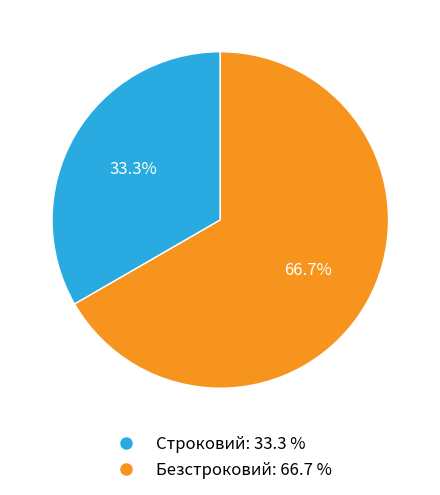

Is it true that Строковий is 33% of the pie?

True